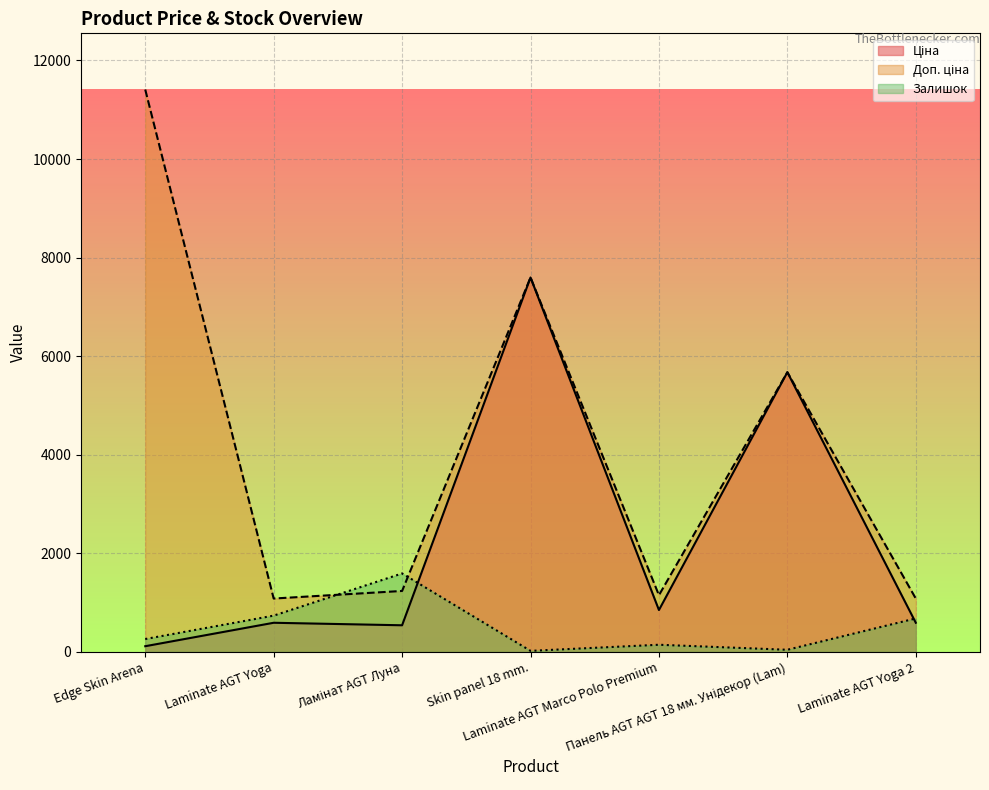

What is the value of the Доп. ціна point at the 1st from the left?

11410.0